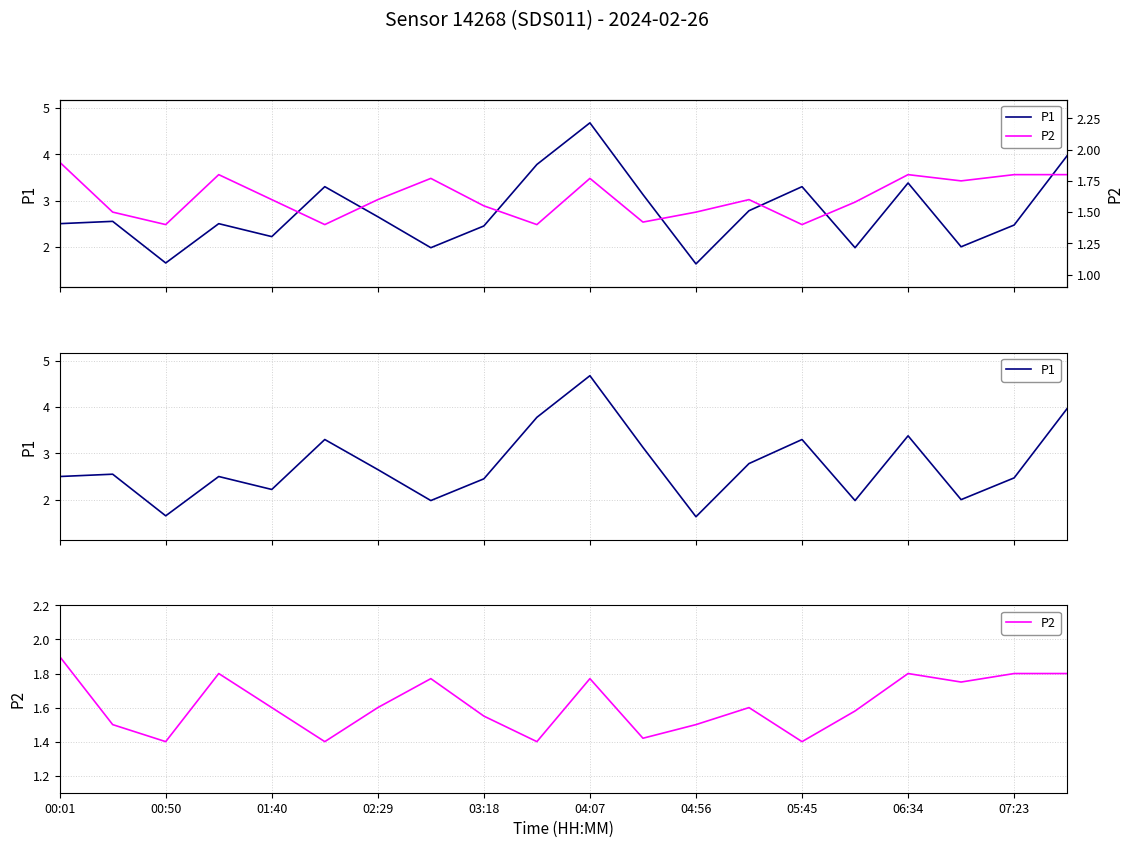

Does the chart have visible grid lines?

Yes